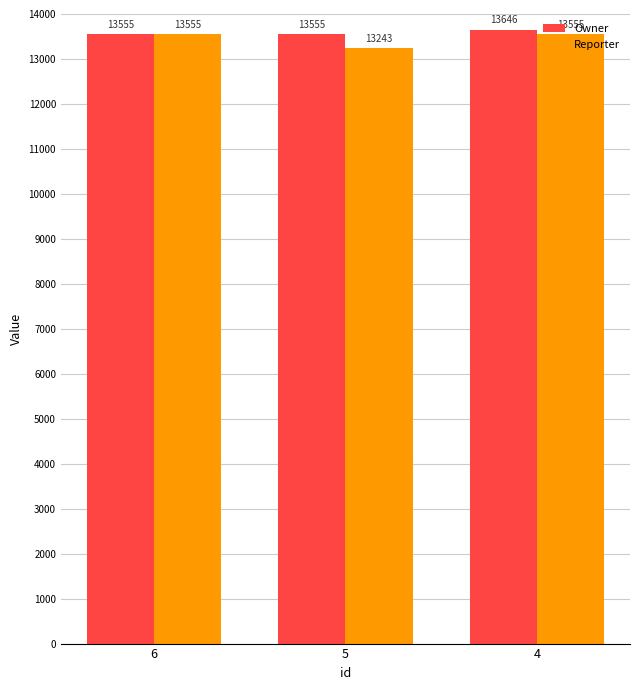

Is it true that Reporter equals 13555 at 6?

True